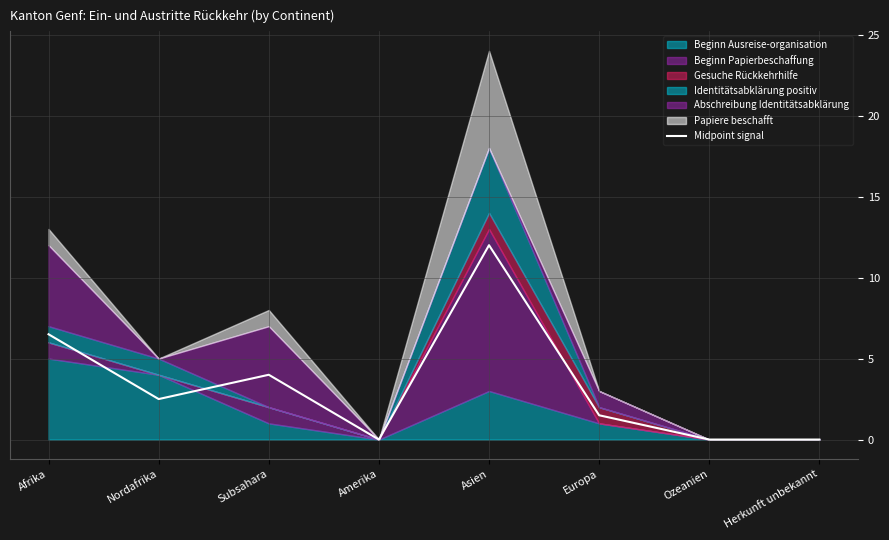

What value does the Midpoint signal series have at Nordafrika?

2.5